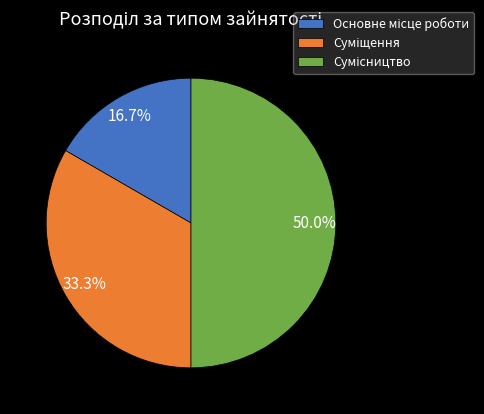

How many segments does this pie chart have?

3